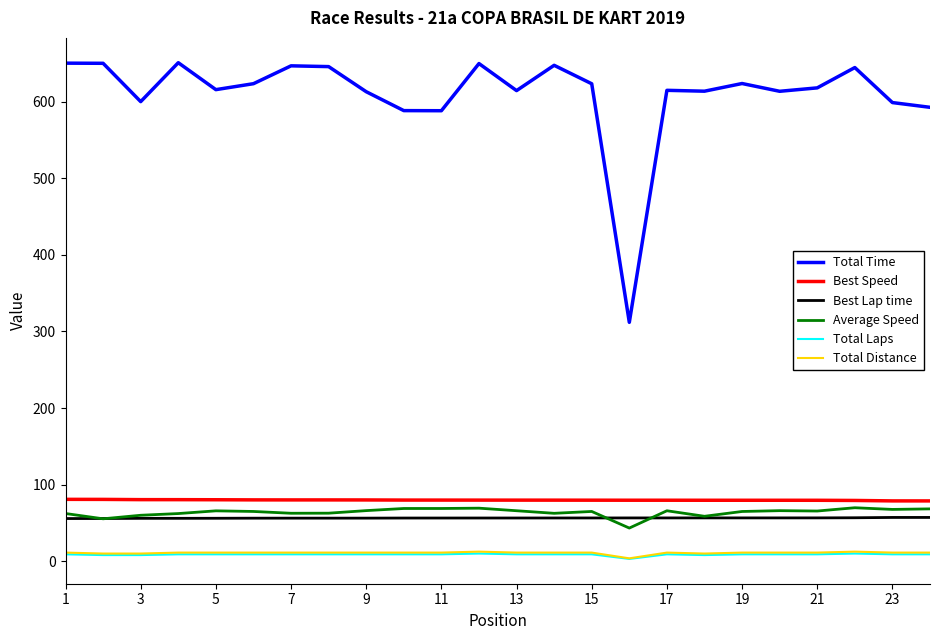

True or false: Total Laps and Average Speed intersect in this chart.

False